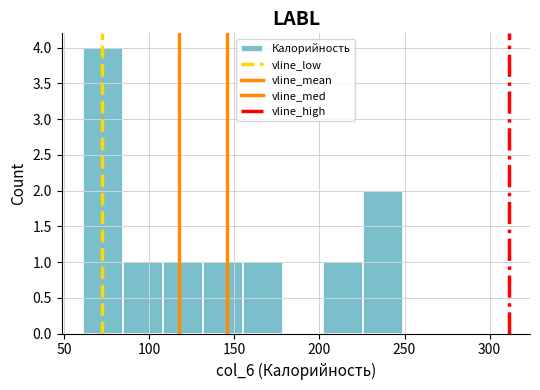

Over which range of the x-axis is the bar tallest?

61.0 to 84.5